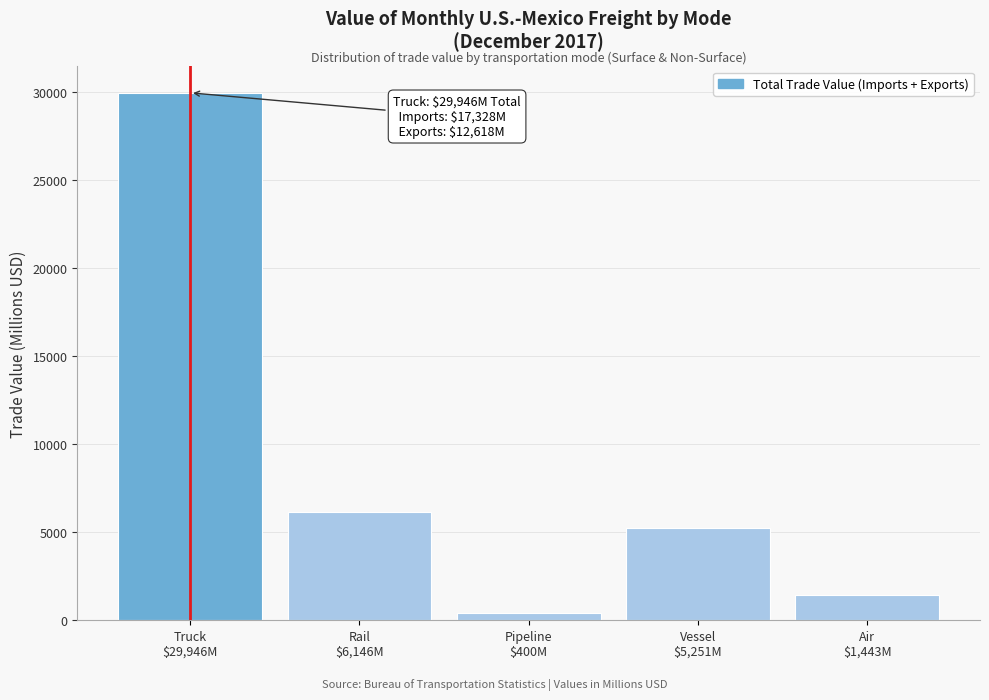

Reading left to right, list all the values displayed in this chart.

29946.3	6146.2	400.1	5251.2	1443.3